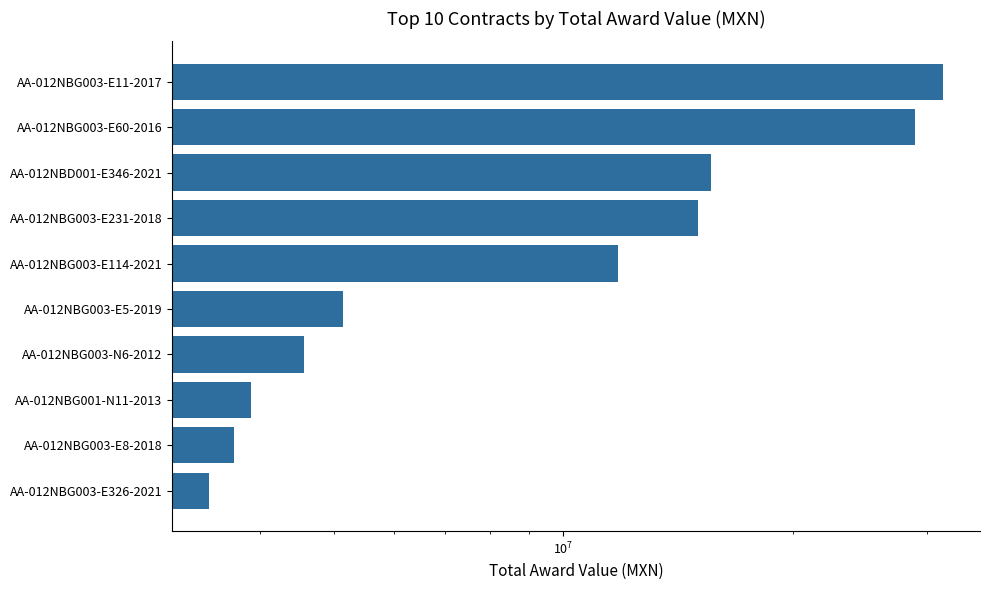

Between AA-012NBG003-E11-2017 and AA-012NBG003-E231-2018, which is larger?

AA-012NBG003-E11-2017